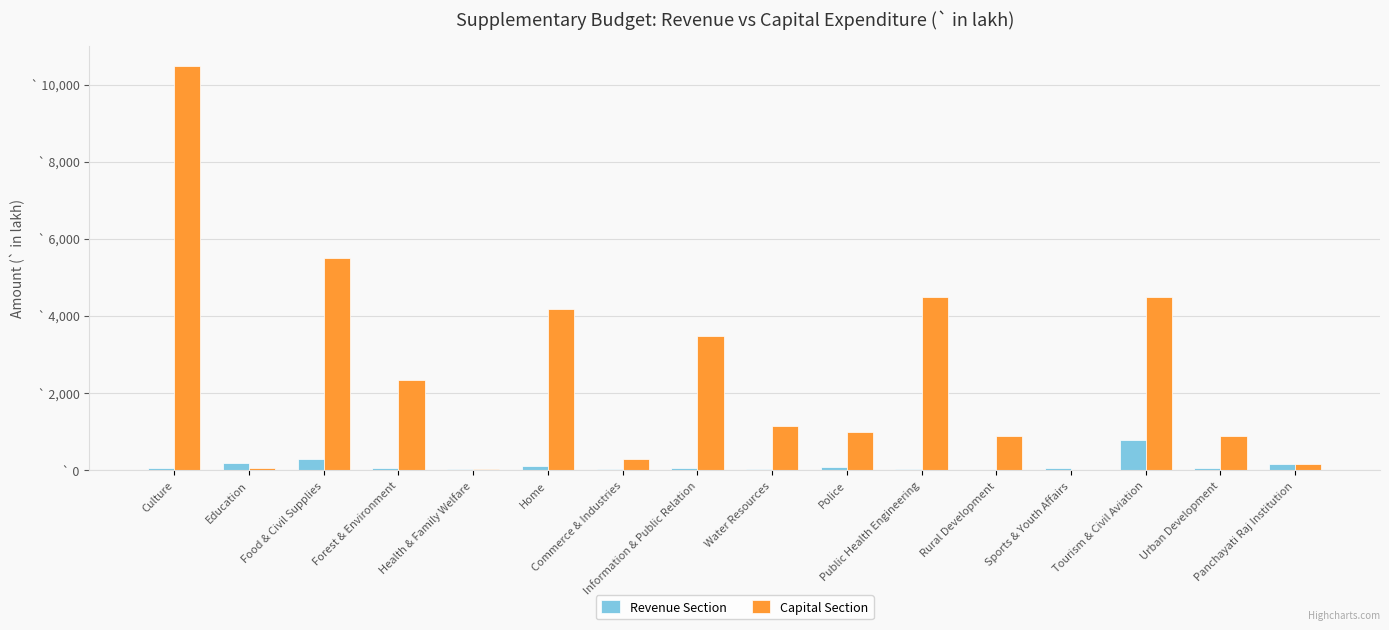

What are all the series names shown in the legend?

Revenue Section, Capital Section